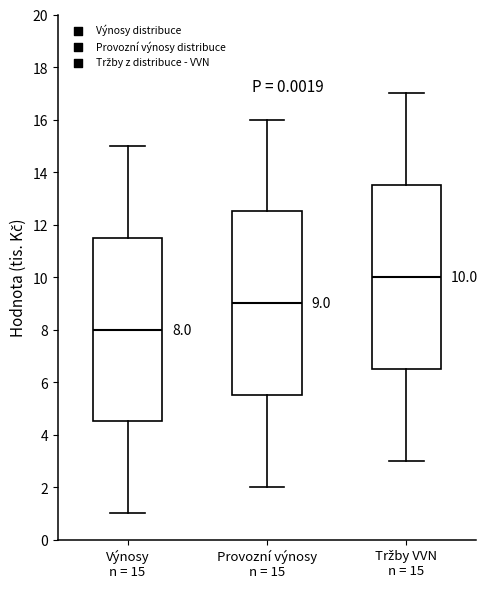

Which box has the highest median line?

Tržby VVN n = 15